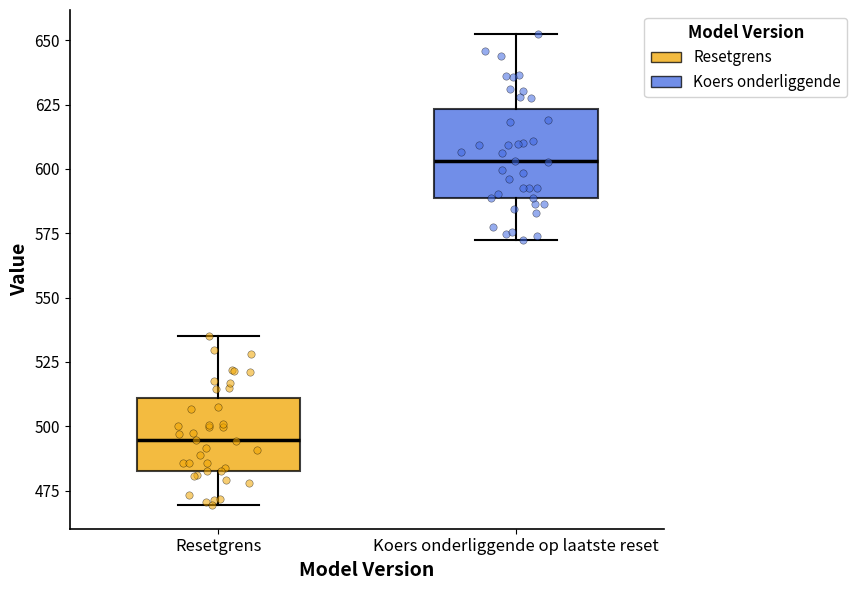

Reading left to right, read every box against the y-axis: the position of its median line, the range the box covers, and the ends of its whiskers. The values are not printed on the chart, so give them approximately, as read against the axis.

Resetgrens: median 495, box 485 to 510, whiskers 470 to 535
Koers onderliggende op laatste reset: median 605, box 590 to 625, whiskers 570 to 655